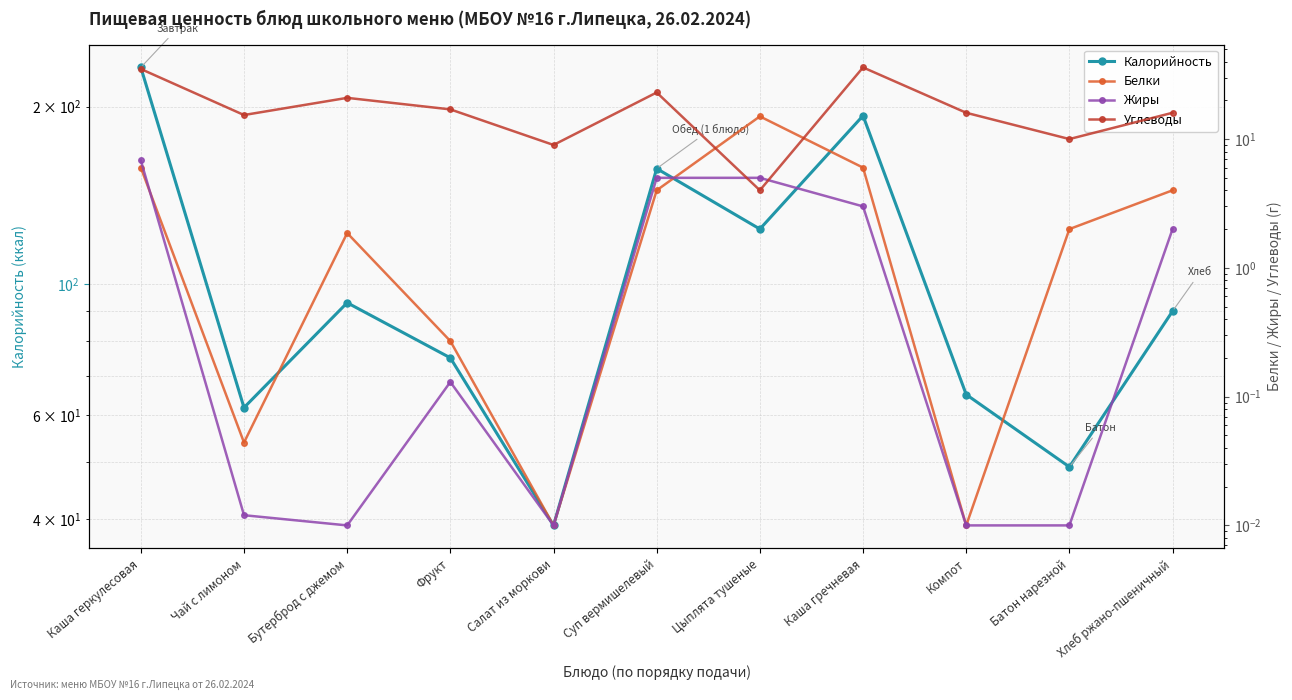

Which series has the largest total across all categories?

Калорийность